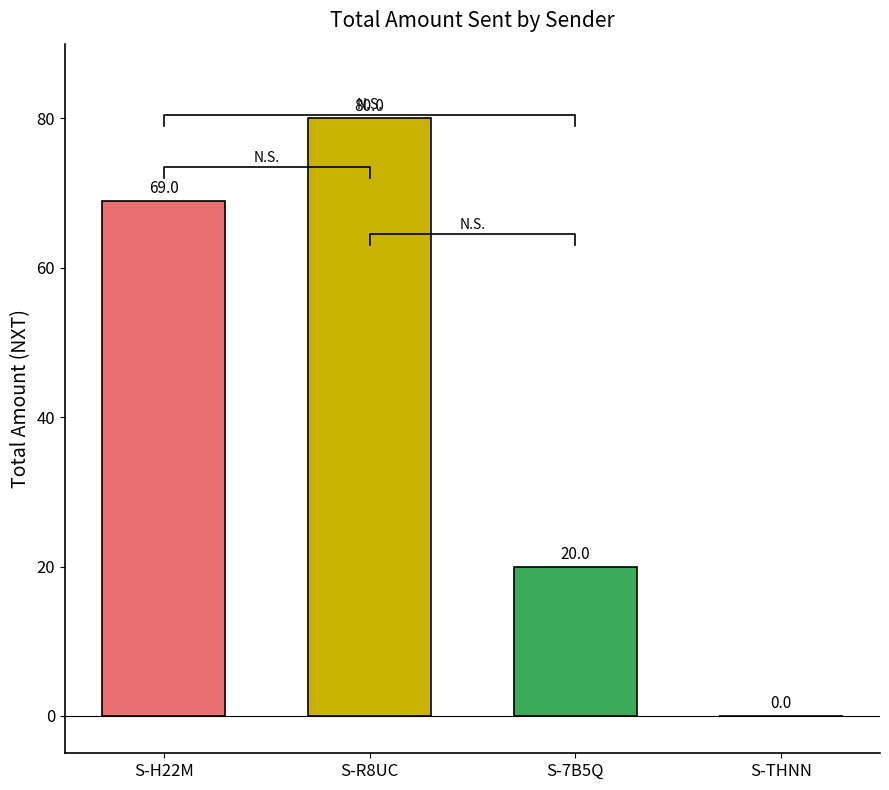

Which has a higher value, S-R8UC or S-H22M?

S-R8UC